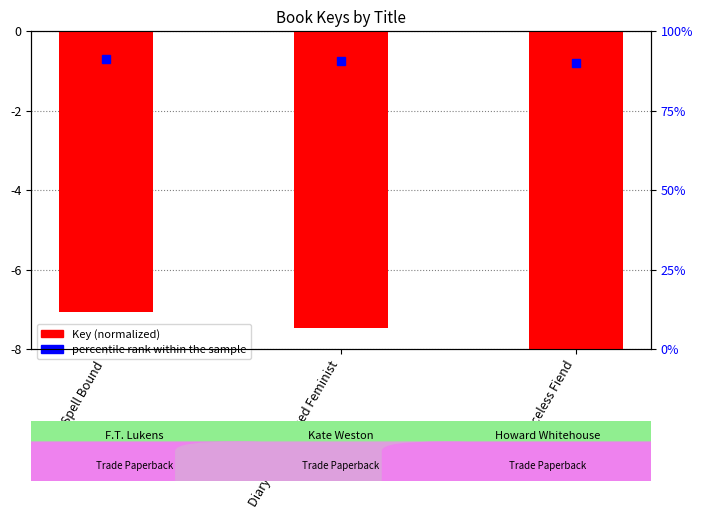

Does the chart contain stacked bars?

No